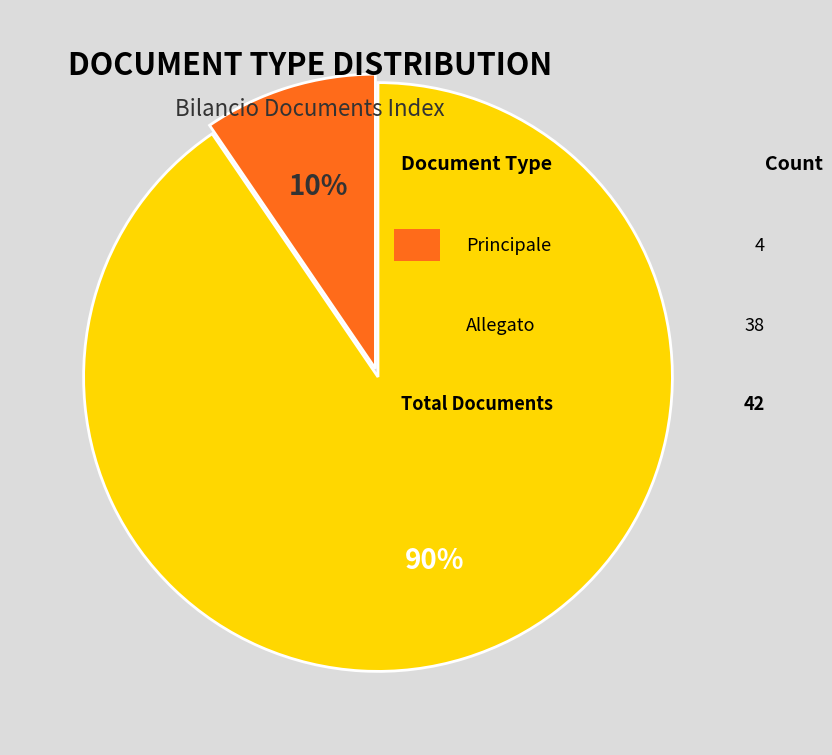

To the nearest percent, what is the average slice percentage?

50%